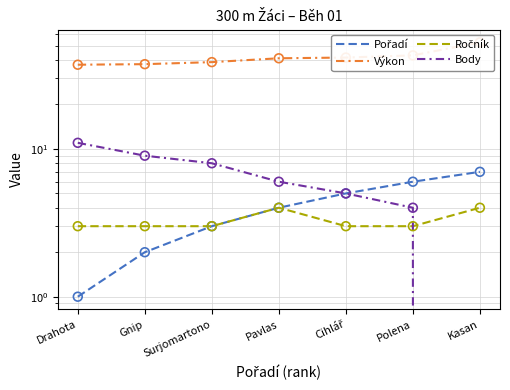

At how many categories does at least one series exceed 39?

4